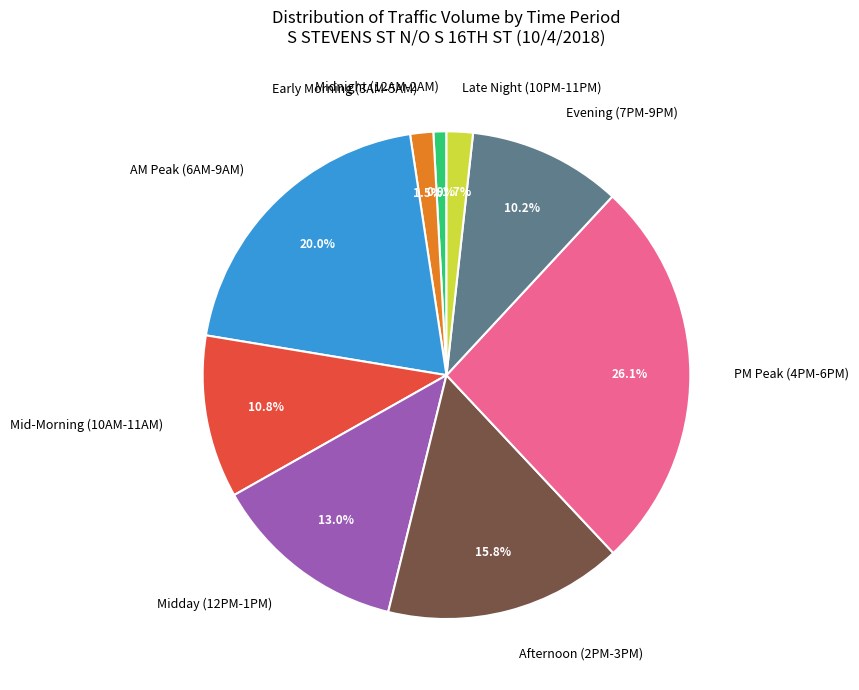

Between Early Morning (3AM-5AM) and Afternoon (2PM-3PM), which is larger?

Afternoon (2PM-3PM)